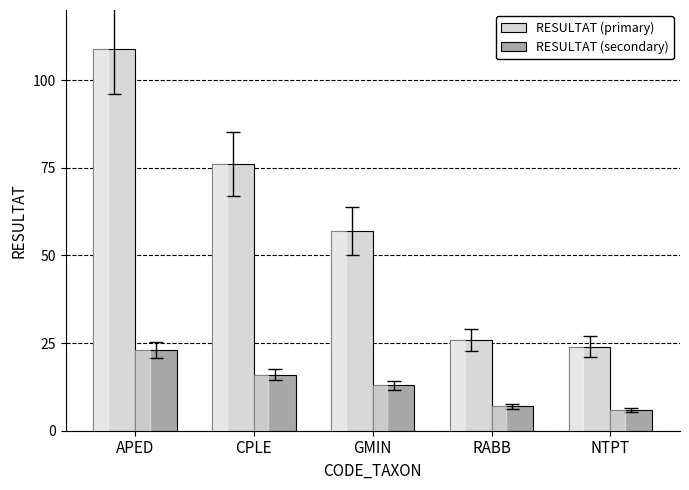

Reading left to right, list all the values displayed in this chart.

RESULTAT (primary): 109	76	57	26	24
RESULTAT (secondary): 23	16	13	7	6